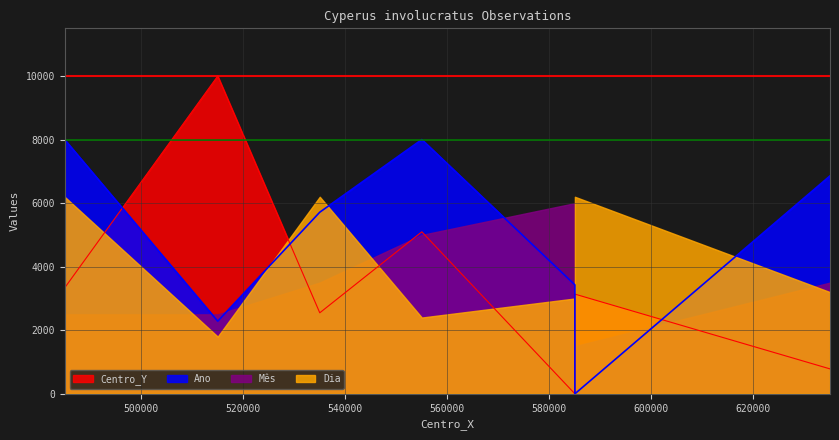

True or false: Centro_Y has more than 2 interior local peaks.

False